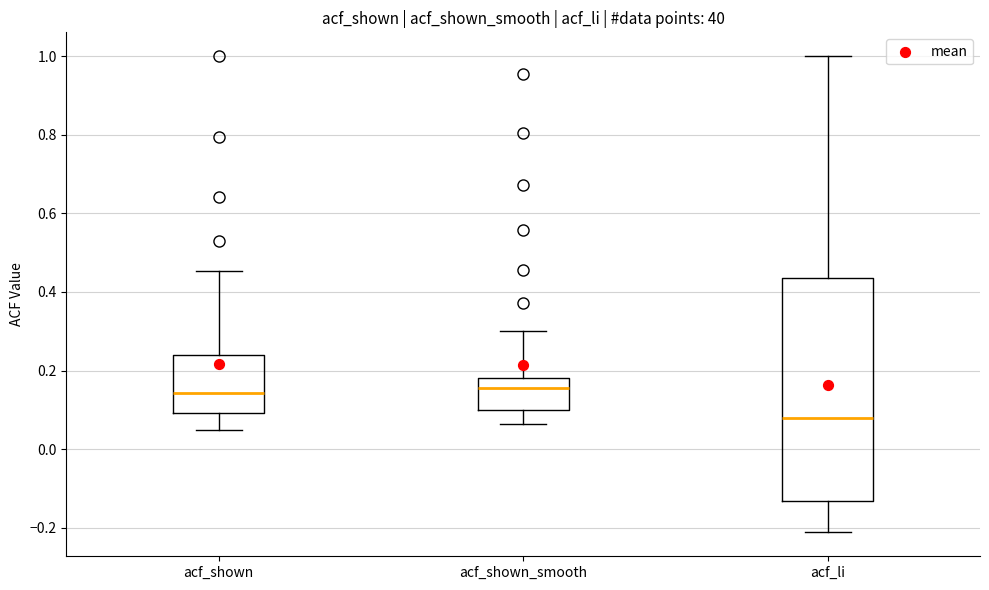

Reading left to right, read every box against the y-axis: the position of its median line, the range the box covers, and the ends of its whiskers. The values are not printed on the chart, so give them approximately, as read against the axis.

acf_shown: median 0.14, box 0.10 to 0.24, whiskers 0.04 to 0.46
acf_shown_smooth: median 0.16, box 0.10 to 0.18, whiskers 0.06 to 0.30
acf_li: median 0.08, box -0.14 to 0.44, whiskers -0.22 to 1.00